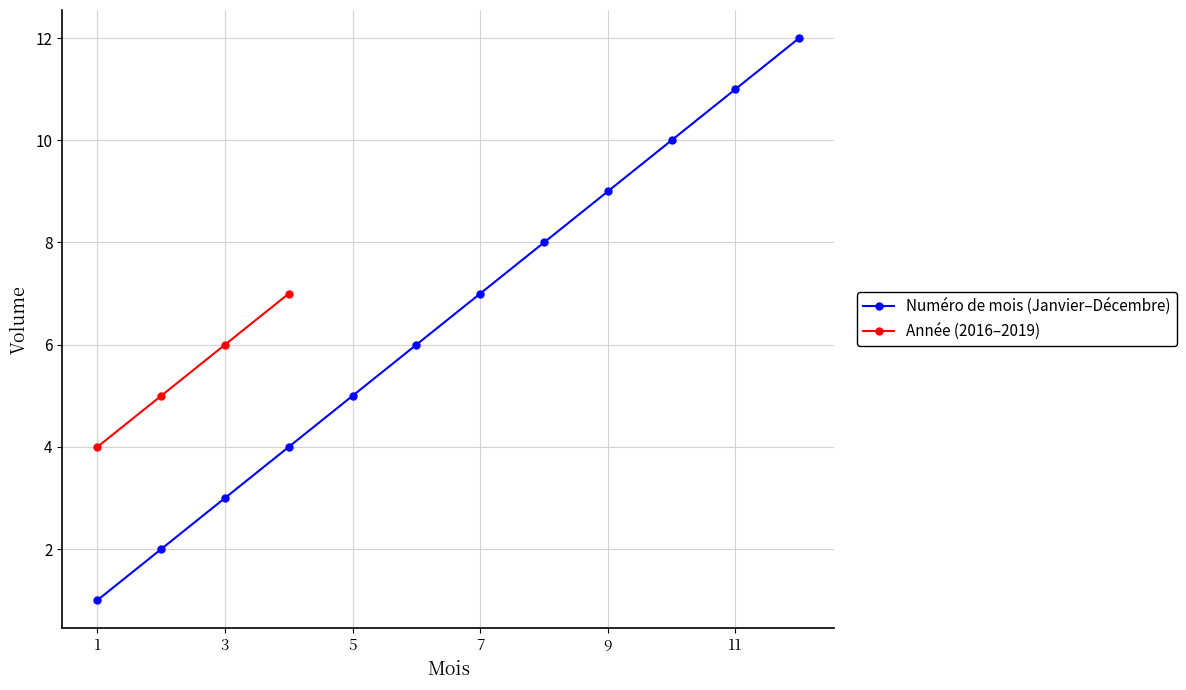

True or false: Numéro de mois (Janvier–Décembre) has more than 0 interior local peaks.

False